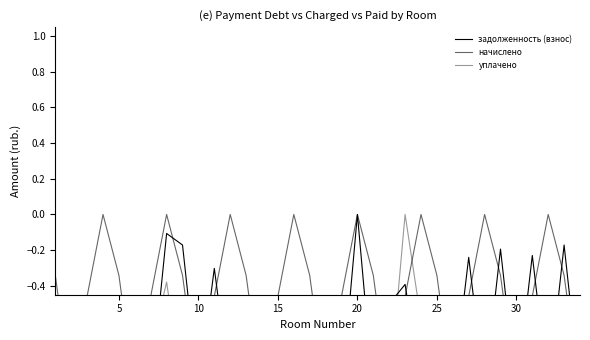

The уплачено series shows -1.4 at 21. True or false?

False